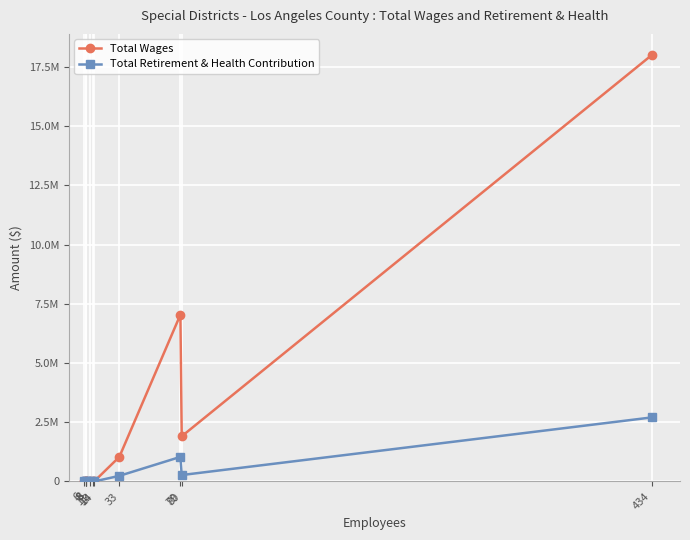

True or false: Total Wages and Total Retirement & Health Contribution cross at least once.

False